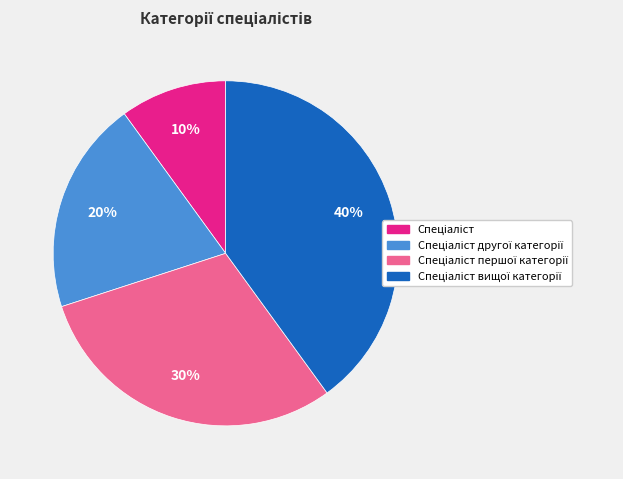

To the nearest percent, what is the difference between the largest and smallest slice percentages?

30%